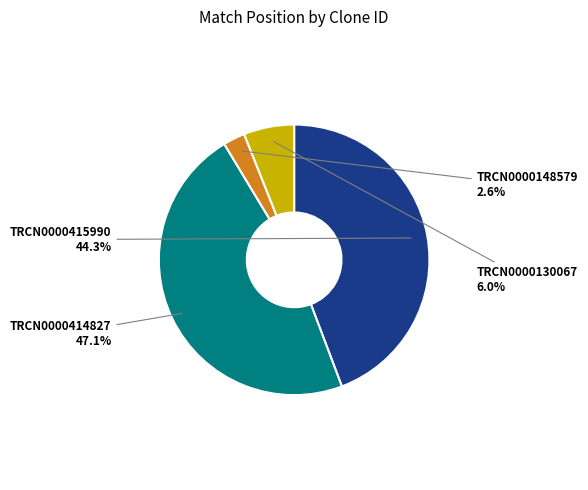

Between TRCN0000130067 and TRCN0000415990, which is larger?

TRCN0000415990